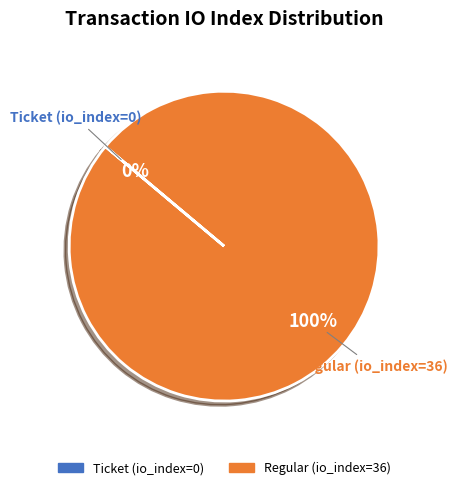

To the nearest percent, what is the difference between the Regular (io_index=36) and Ticket (io_index=0) slice percentages?

100%